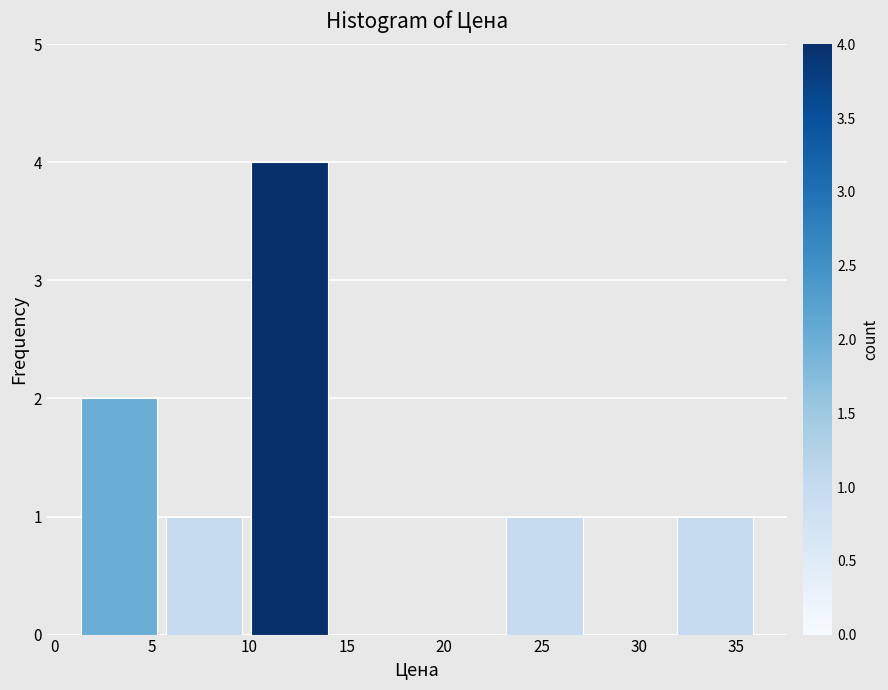

Reading left to right, transcribe this chart: for each bar, give the range it covers on the x-axis and its height. Neither the bar edges nor the heights are printed on the chart, so give them approximately, as read against the axes.

1.0 to 5.5: 2
5.5 to 10.0: 1
10.0 to 14.0: 4
14.0 to 18.5: 0
18.5 to 23.0: 0
23.0 to 27.5: 1
27.5 to 31.5: 0
31.5 to 36.0: 1